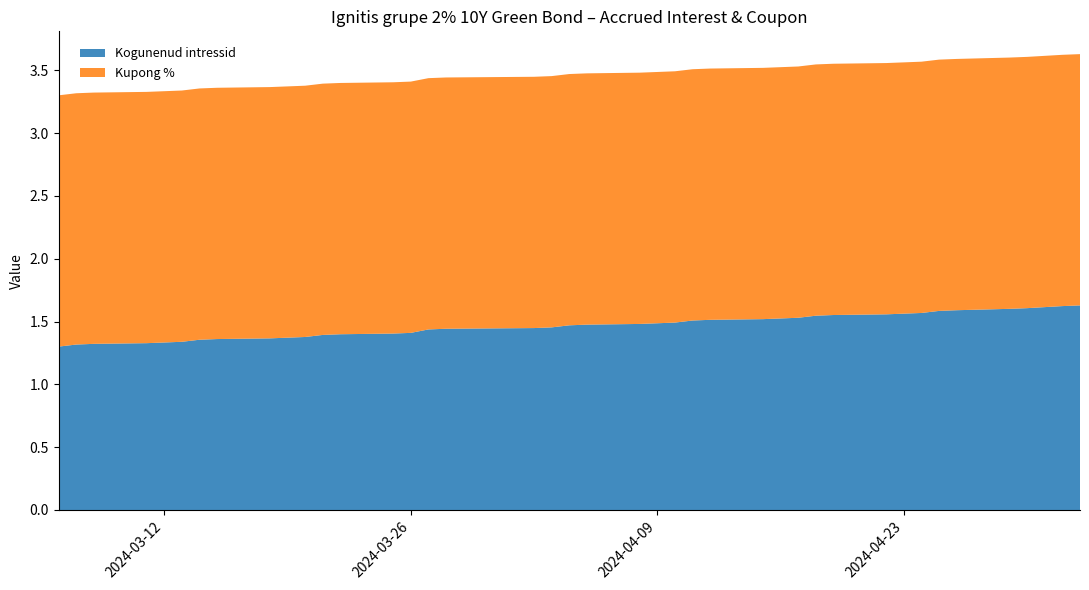

Reading right to left, list all the values displayed in this chart.

Kogunenud intressid: 1.6	1.6	1.6	1.6	1.6	1.6	1.6	1.6	1.6	1.6	1.5	1.5	1.5	1.5	1.5	1.5	1.5	1.5	1.5	1.5	1.5	1.5	1.4	1.4	1.4	1.4	1.4	1.4	1.4	1.4	1.4	1.4	1.4	1.4	1.3	1.3	1.3	1.3	1.3	1.3
Kupong %: 2.0	2.0	2.0	2.0	2.0	2.0	2.0	2.0	2.0	2.0	2.0	2.0	2.0	2.0	2.0	2.0	2.0	2.0	2.0	2.0	2.0	2.0	2.0	2.0	2.0	2.0	2.0	2.0	2.0	2.0	2.0	2.0	2.0	2.0	2.0	2.0	2.0	2.0	2.0	2.0